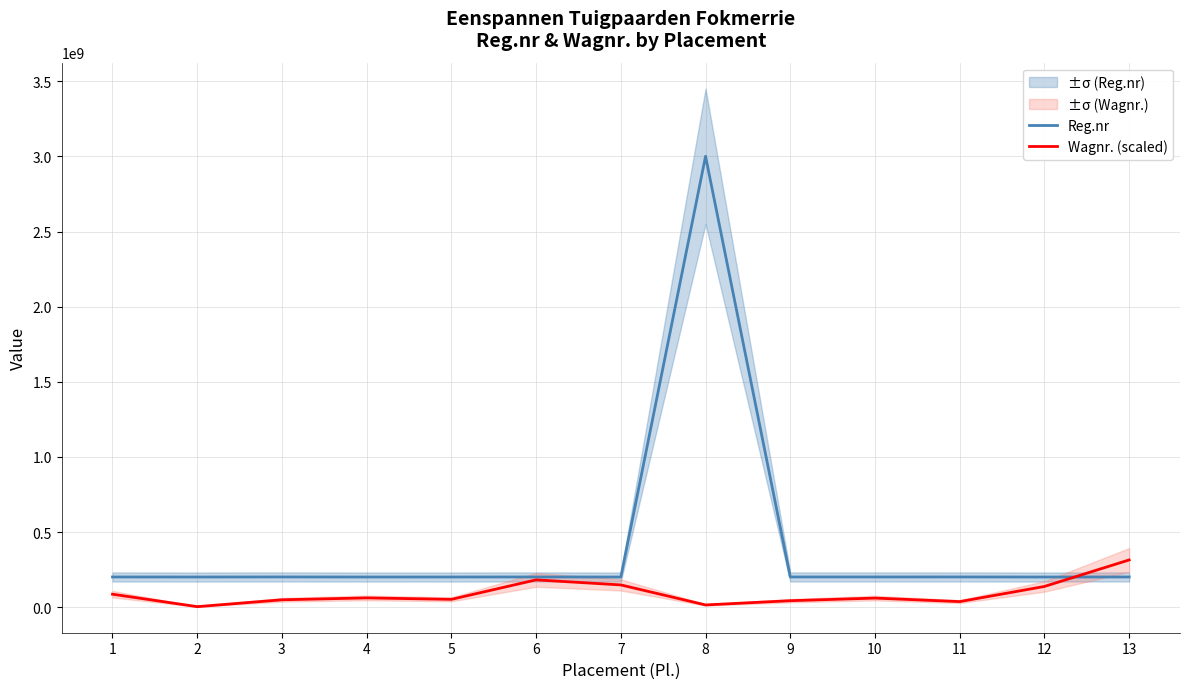

At which label does Reg.nr first exceed 201701857?

3